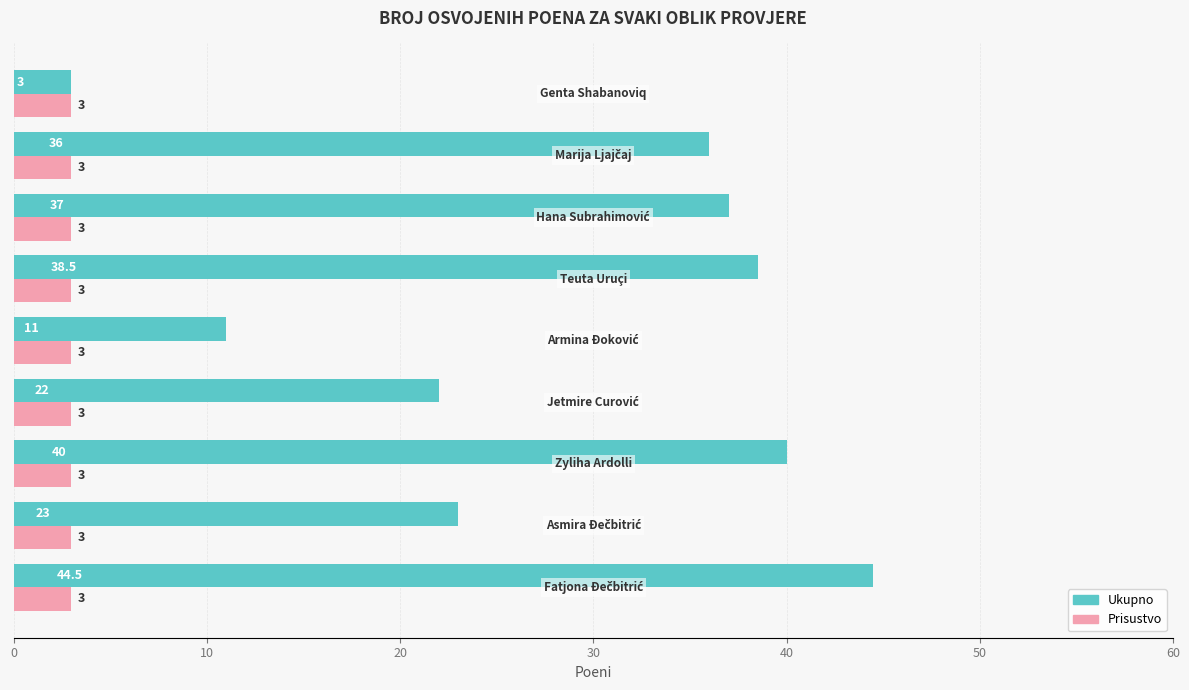

At how many categories does at least one series exceed 13?

7